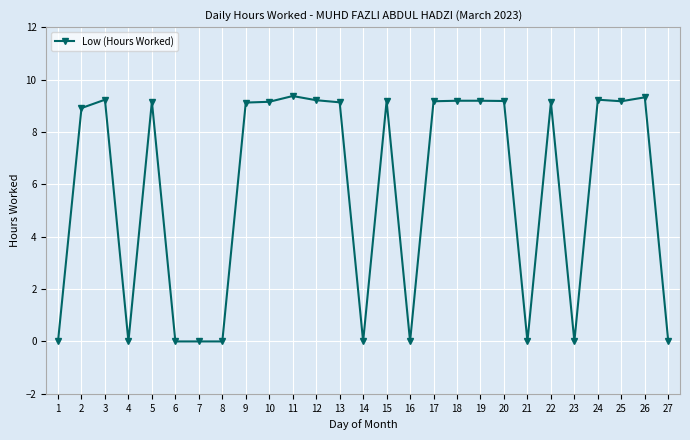

Is it true that the value at 1 is 0.0?

True